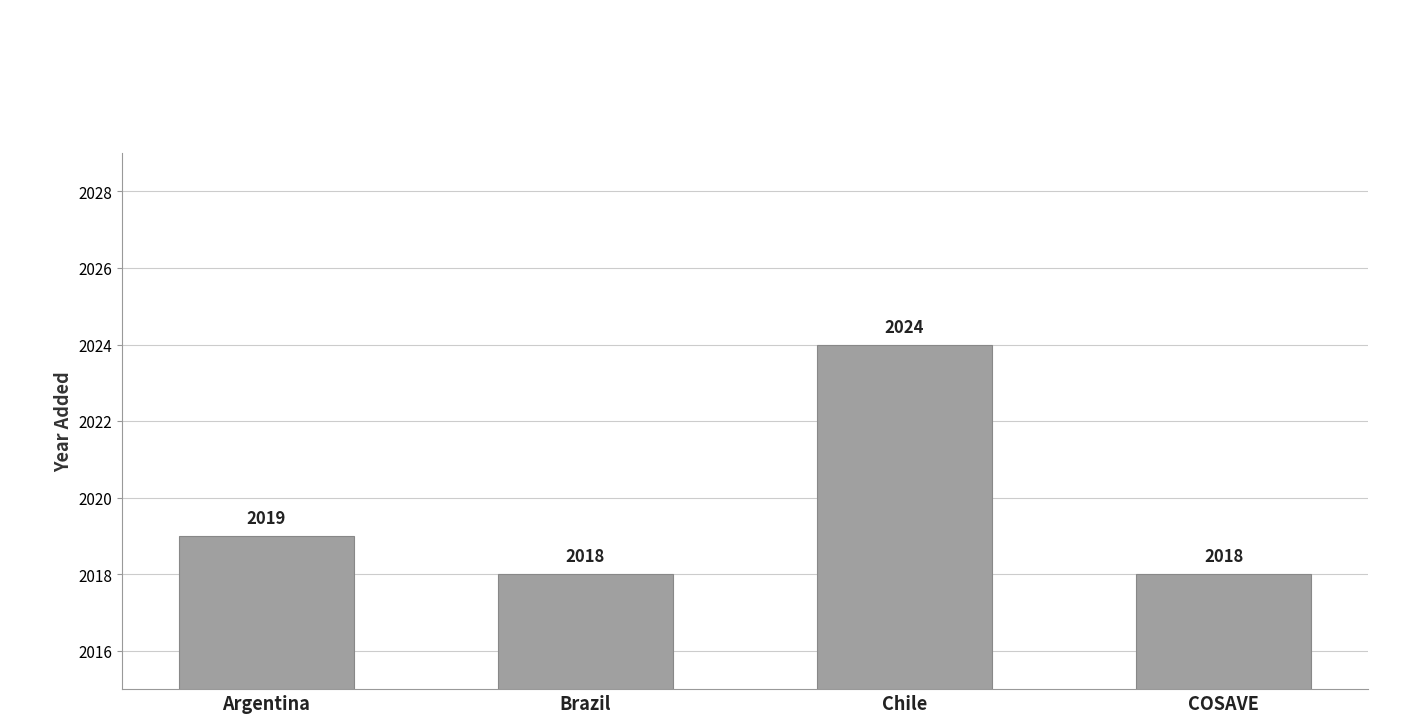

Is it true that the value at COSAVE is 2712?

False